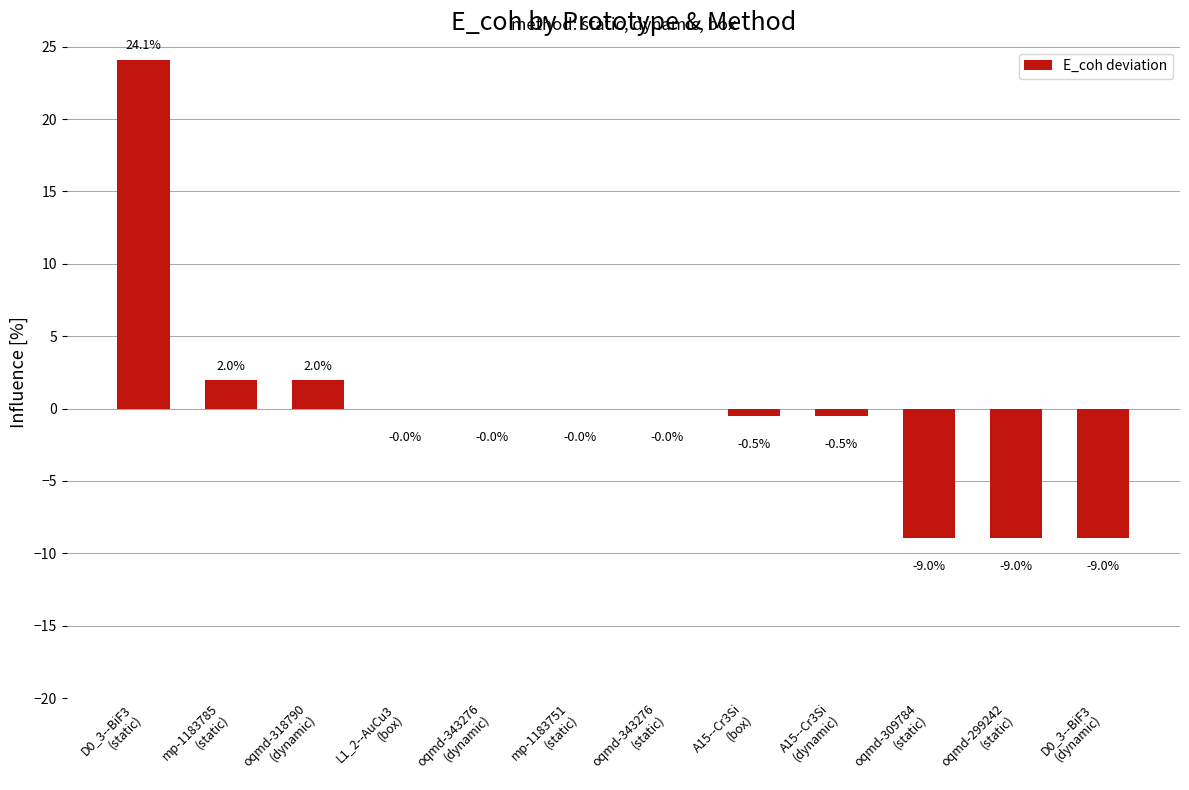

The chart shows a value of 3.4 at oqmd-318790
(dynamic). True or false?

False